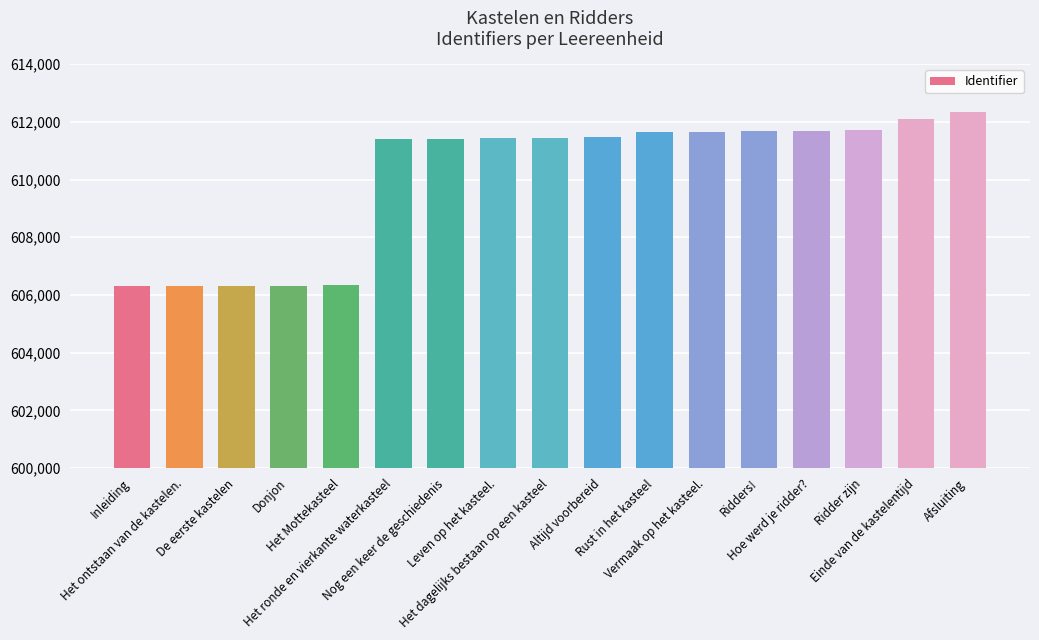

What is the minimum value shown in the chart?

606312